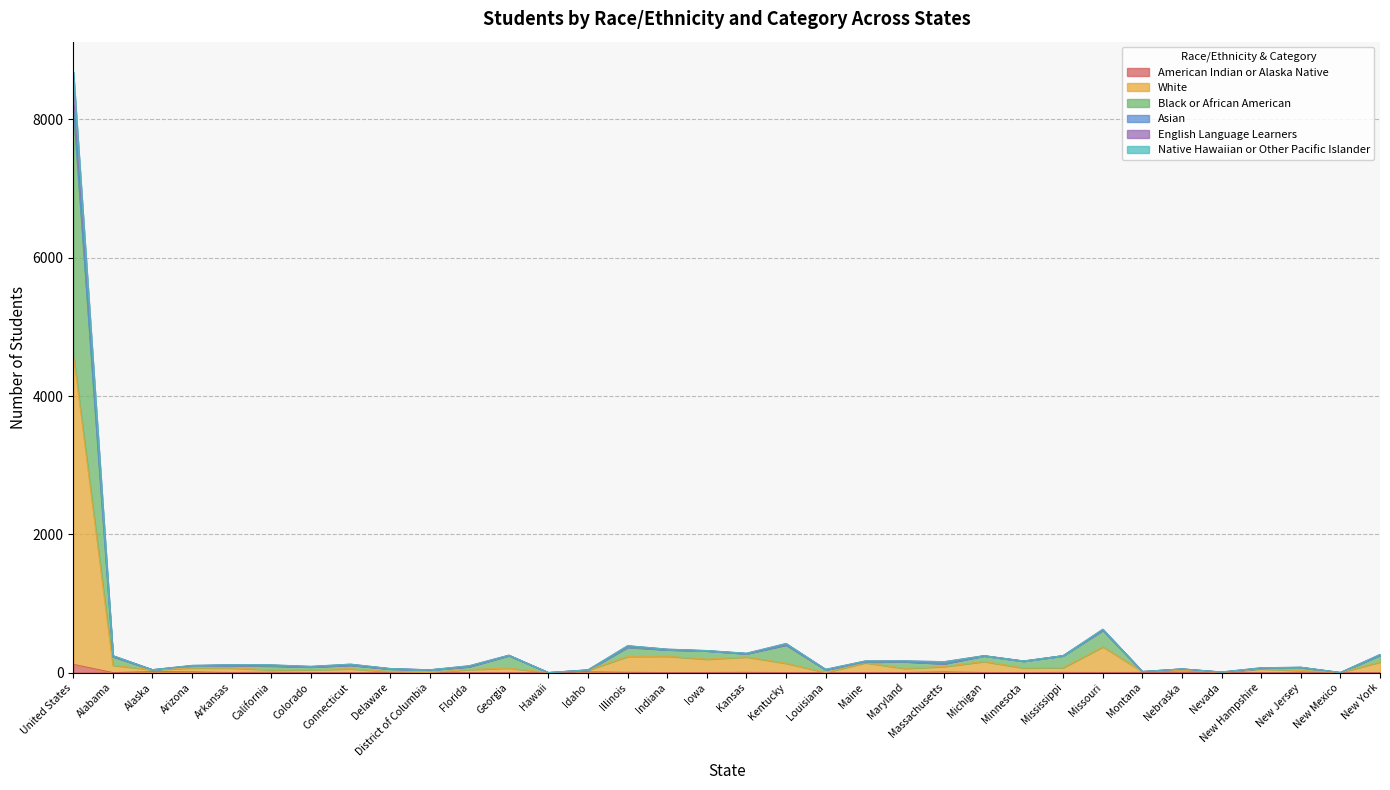

How many interior local peaks does the Black or African American series have?

10